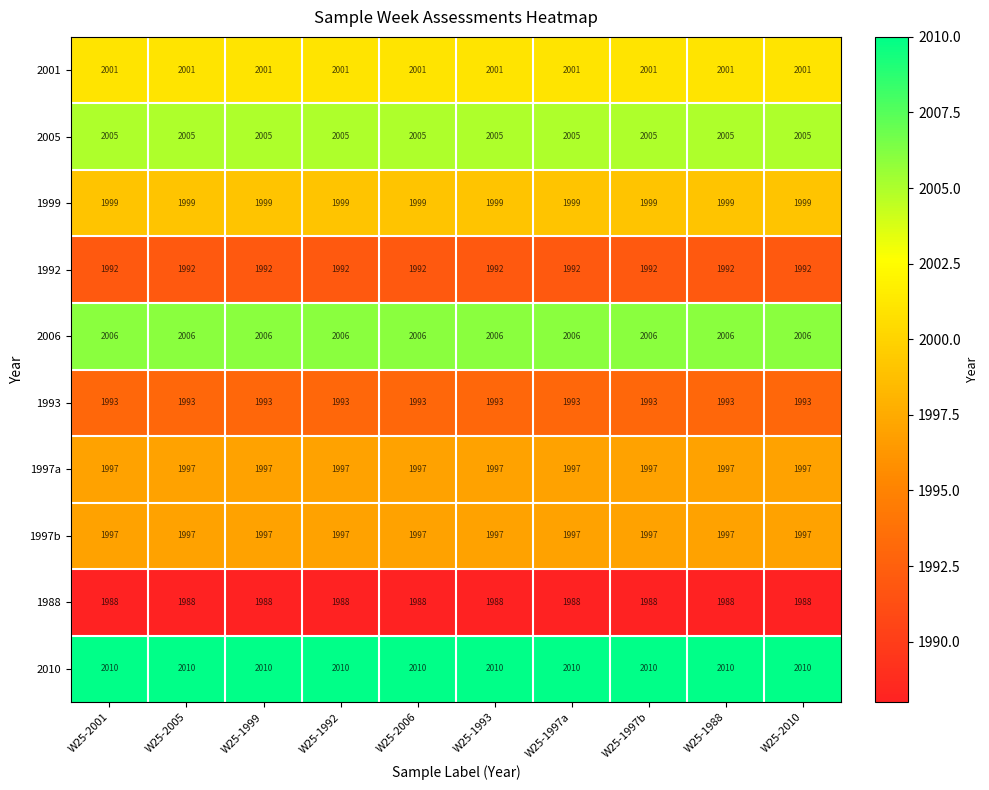

What is the approximate value of 1997b at W25-1988?

1997